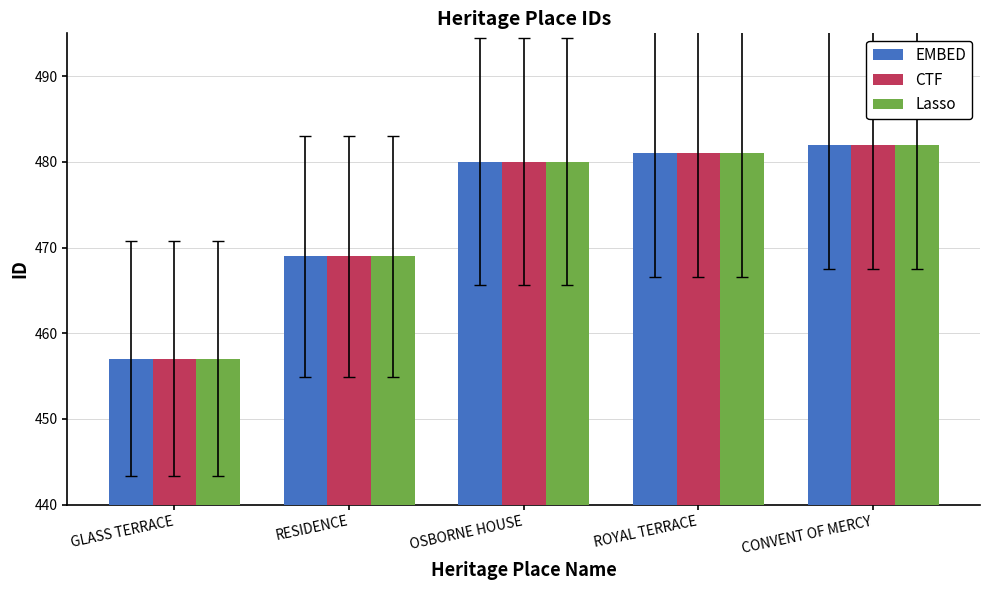

Reading right to left, transcribe all the data shown in this chart.

EMBED: 482	481	480	469	457
CTF: 482	481	480	469	457
Lasso: 482	481	480	469	457